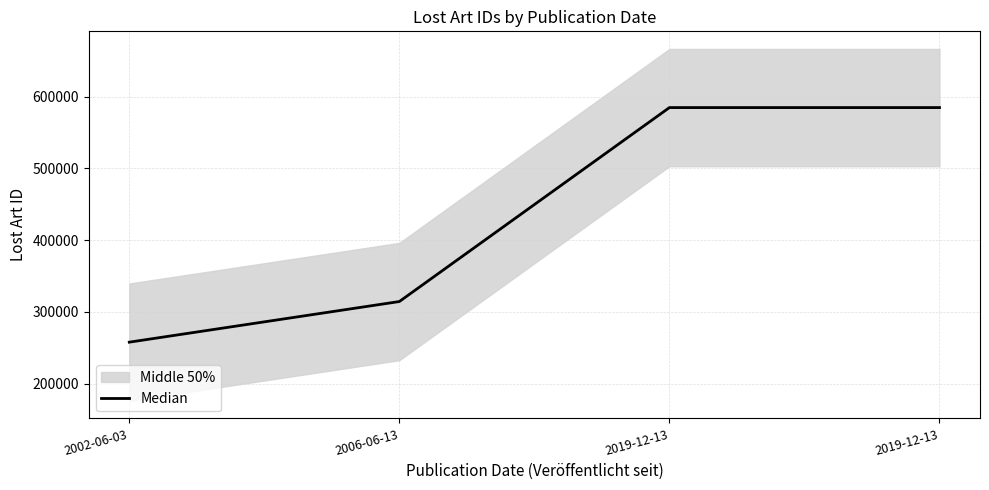

What is the smallest value displayed?

257773